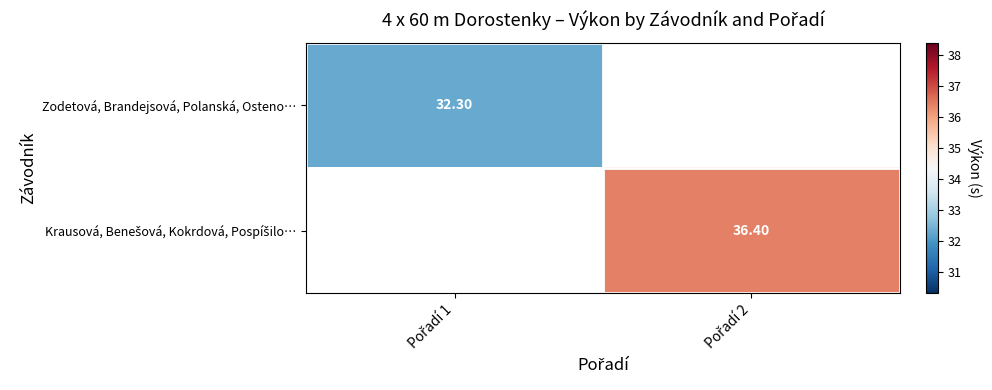

The Krausová, Benešová, Kokrdová, Pospíšilo… series shows 49.1 at Pořadí 2. True or false?

False